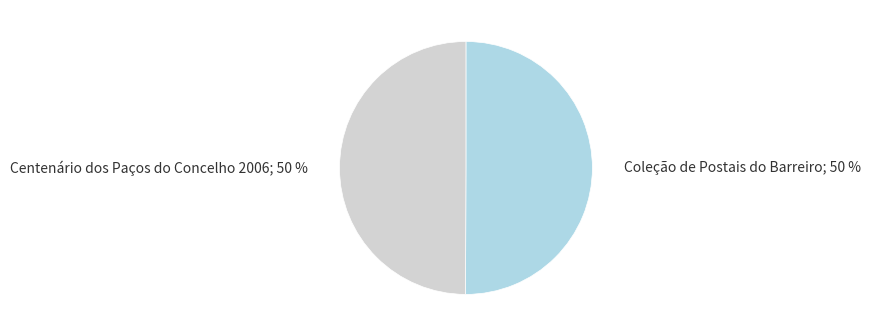

To the nearest percent, what is the average slice percentage?

50%